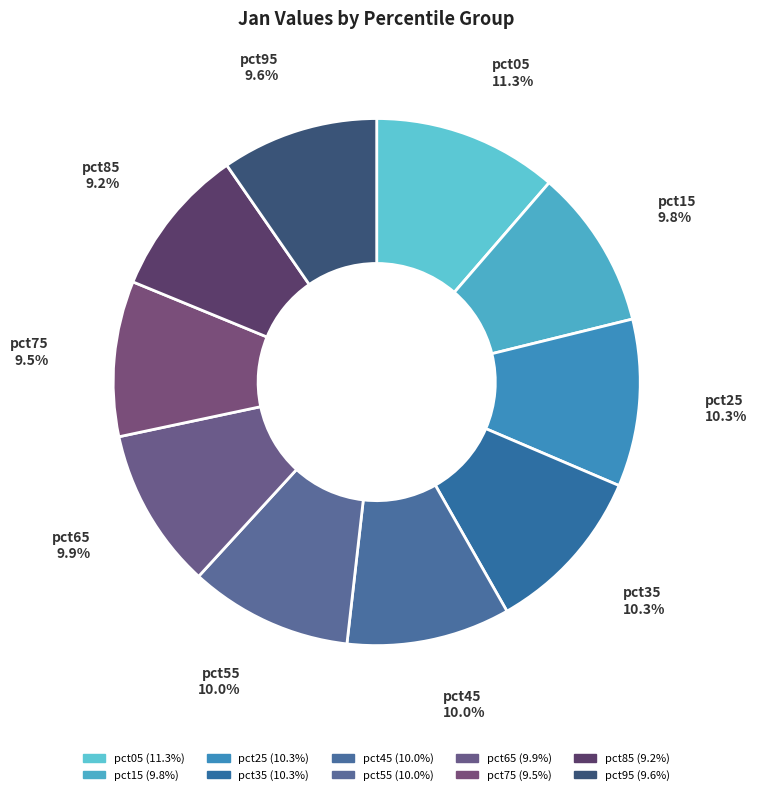

How many slices are in this pie chart?

10